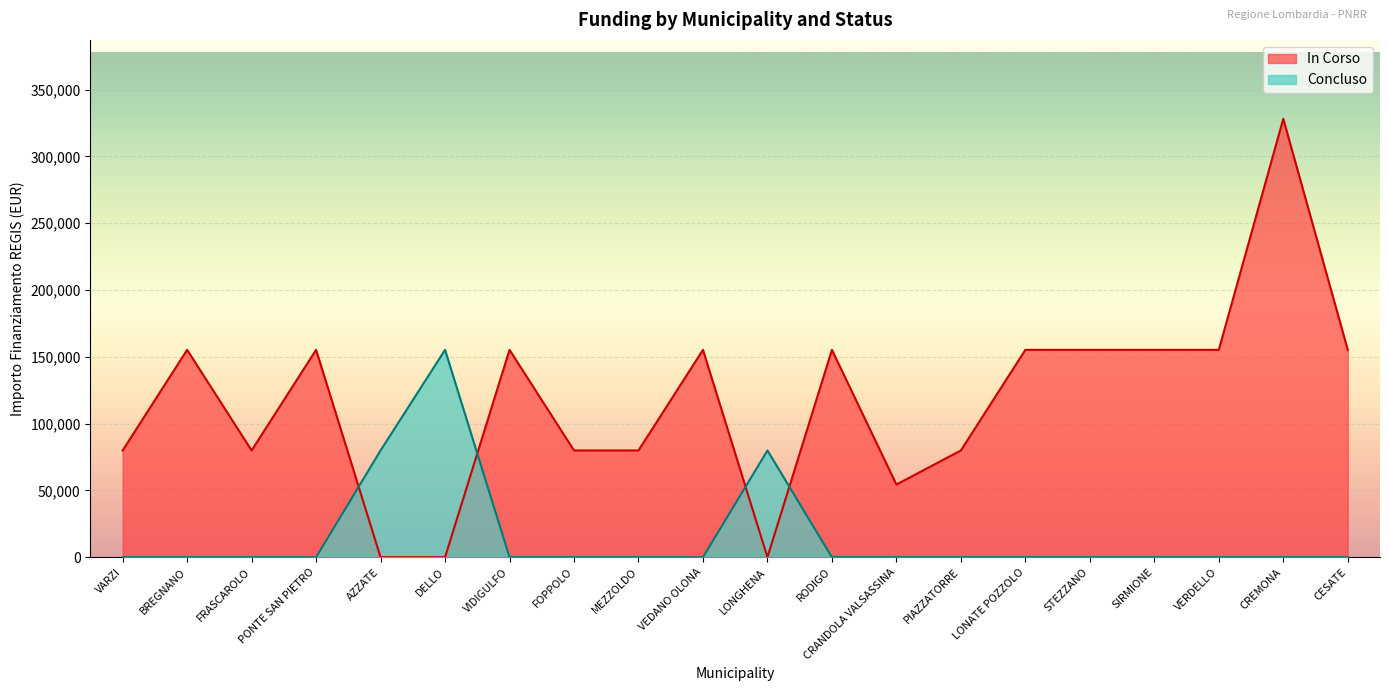

What is the difference between the second highest and minimum values in the In Corso series?

155234